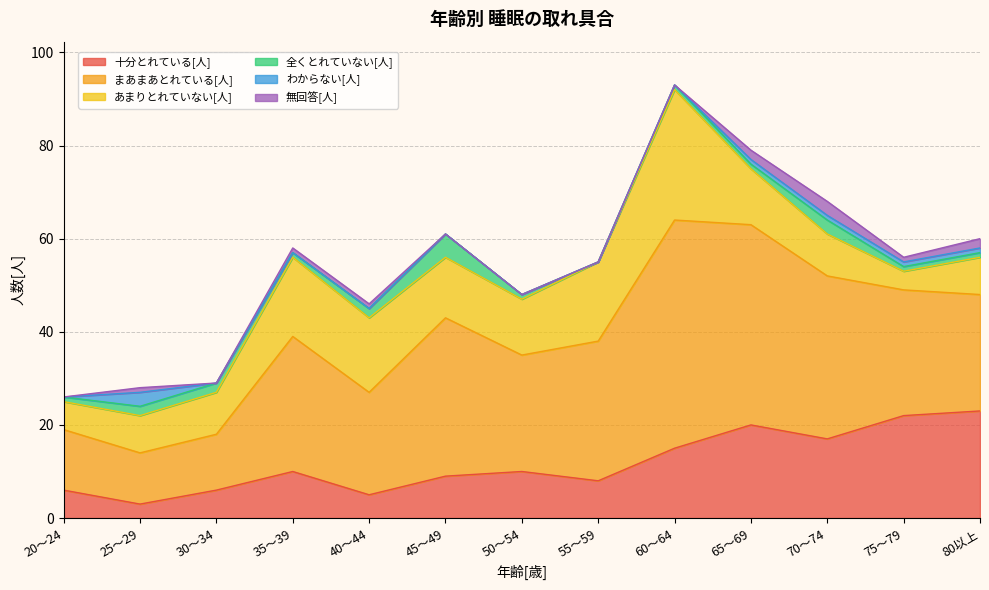

What is the label of the 5th point from the left?

40～44